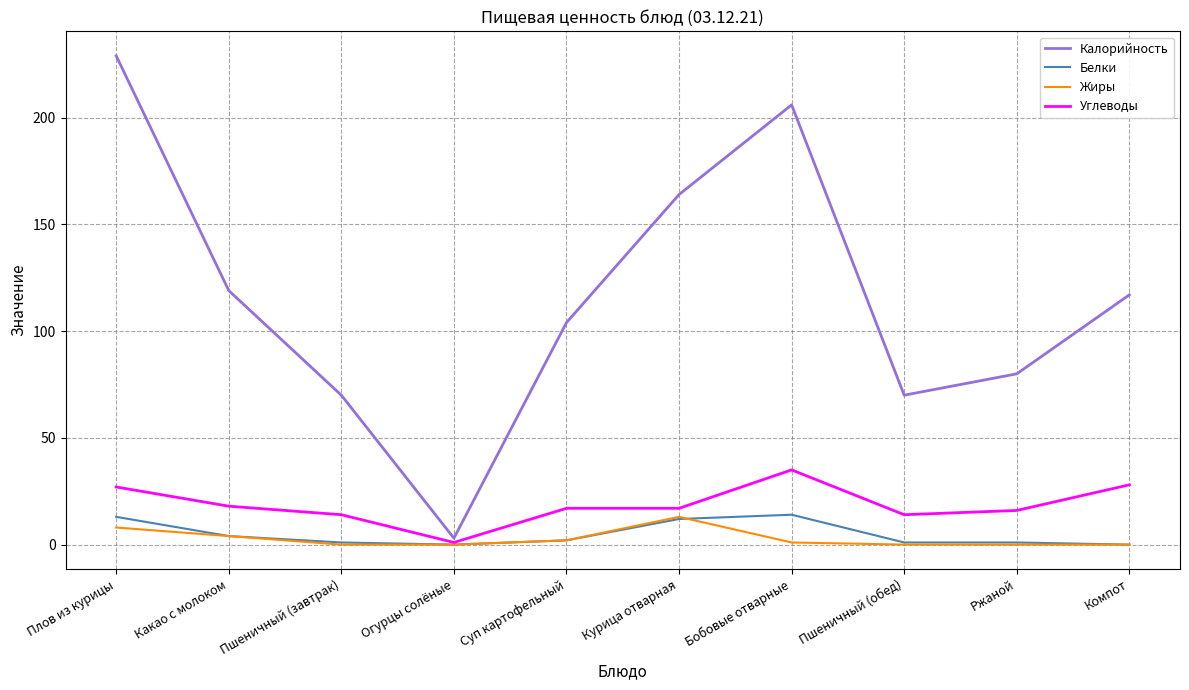

What is the highest value of the Белки series?

14